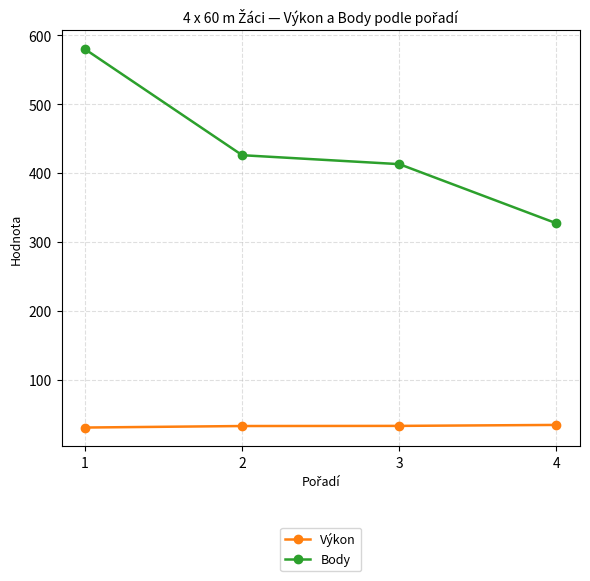

List the series in order of their peak value, highest first.

Body, Výkon